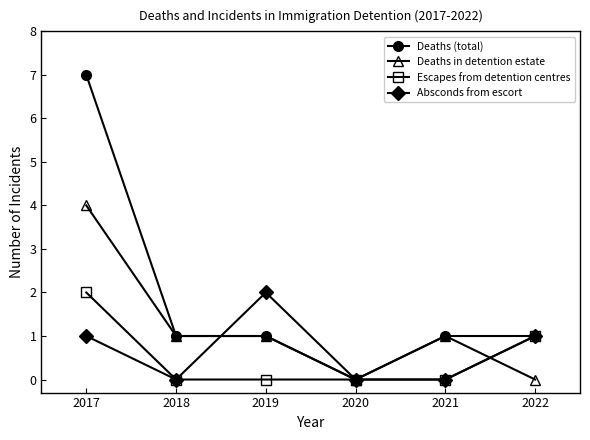

Which series has the largest total across all categories?

Deaths (total)